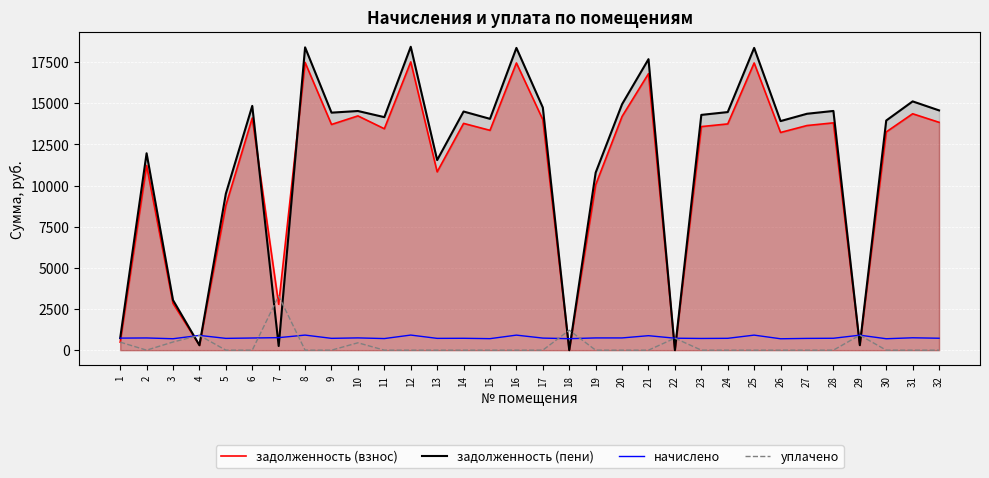

Between 23 and 32, which series saw the biggest shift?

задолженность (пени)